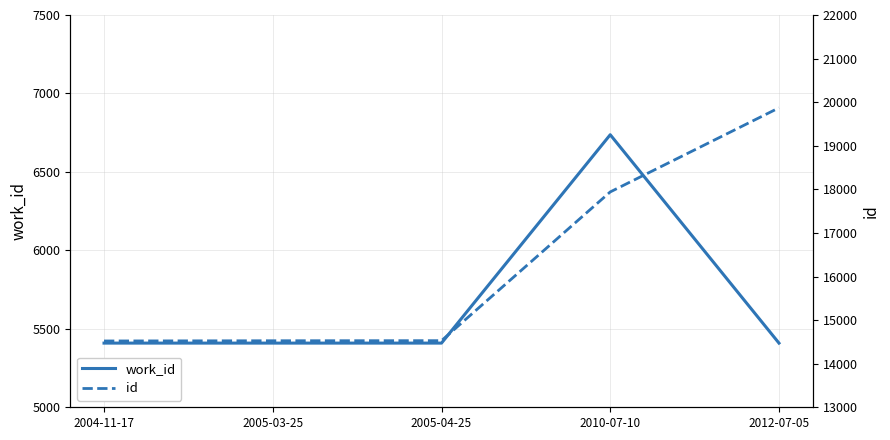

What is the approximate value of id at 2005-03-25, to the nearest 10?

14530